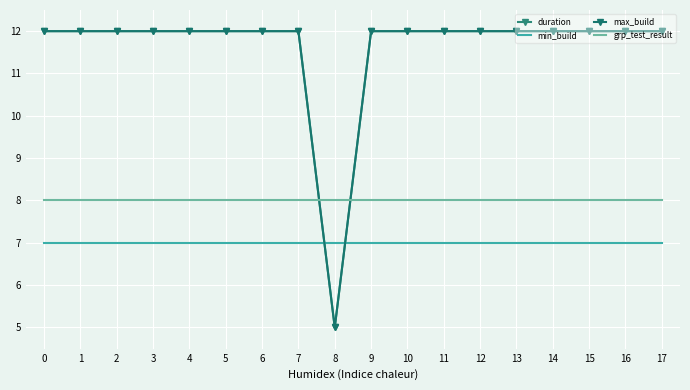

Reading left to right, what are all the values shown in this chart?

duration: 12	12	12	12	12	12	12	12	5	12	12	12	12	12	12	12	12	12
min_build: 7	7	7	7	7	7	7	7	7	7	7	7	7	7	7	7	7	7
max_build: 12	12	12	12	12	12	12	12	5	12	12	12	12	12	12	12	12	12
grp_test_result: 8	8	8	8	8	8	8	8	8	8	8	8	8	8	8	8	8	8